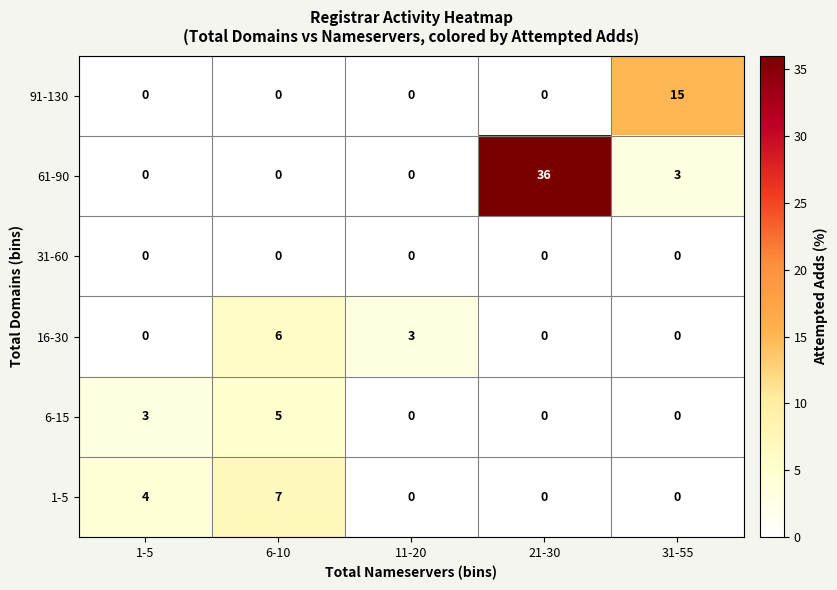

Which series has the largest range (max minus min)?

61-90